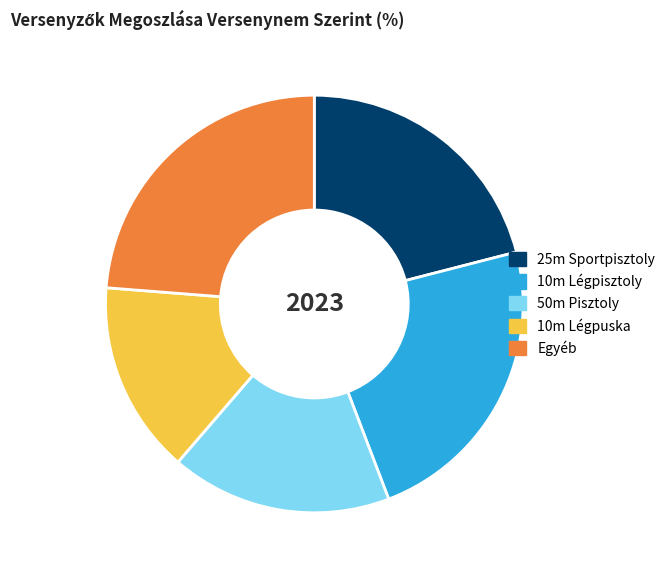

Which has a higher value, 10m Légpisztoly or Egyéb?

Egyéb